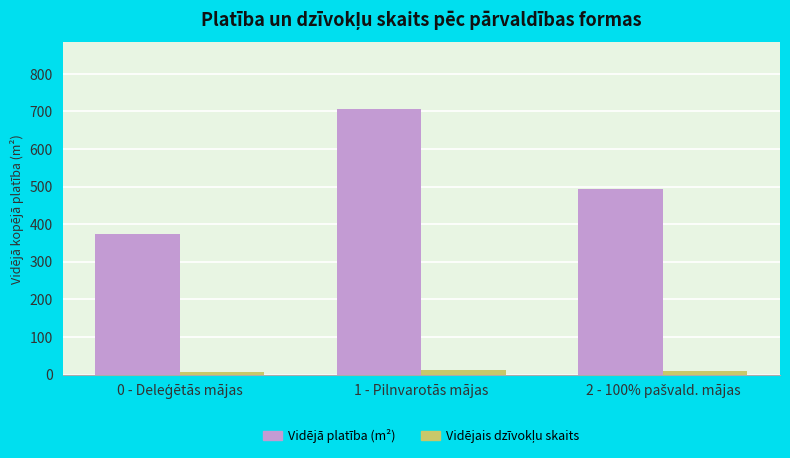

What is the average value of the Vidējā platība (m²) series?

524.9